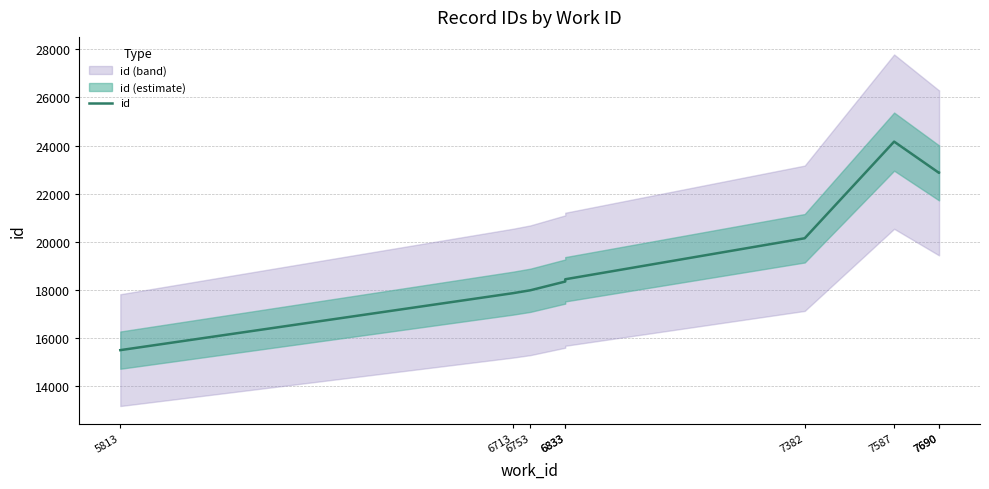

Is this an area chart (filled region under the line)?

No